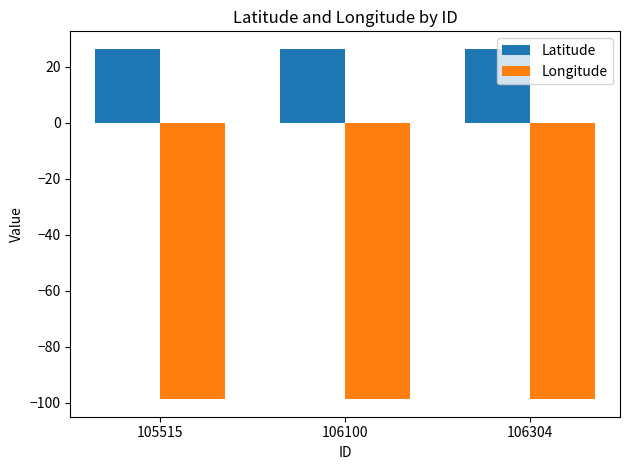

The Longitude series shows -56.3 at 106100. True or false?

False